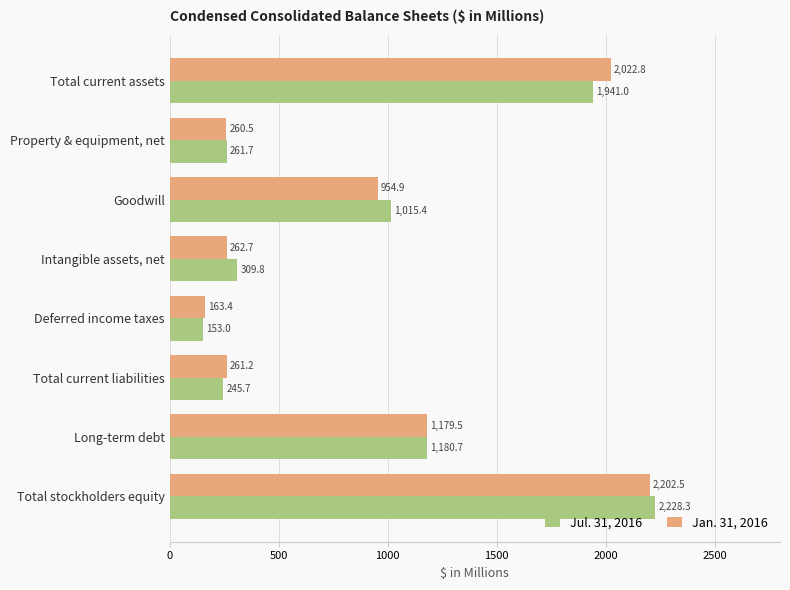

What is the difference between the maximum and minimum values in the Jan. 31, 2016 series?

2039.1